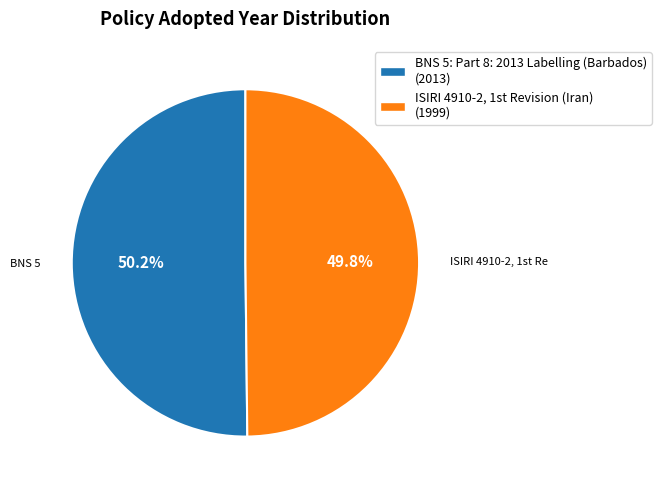

Is there a majority slice in this chart?

Yes